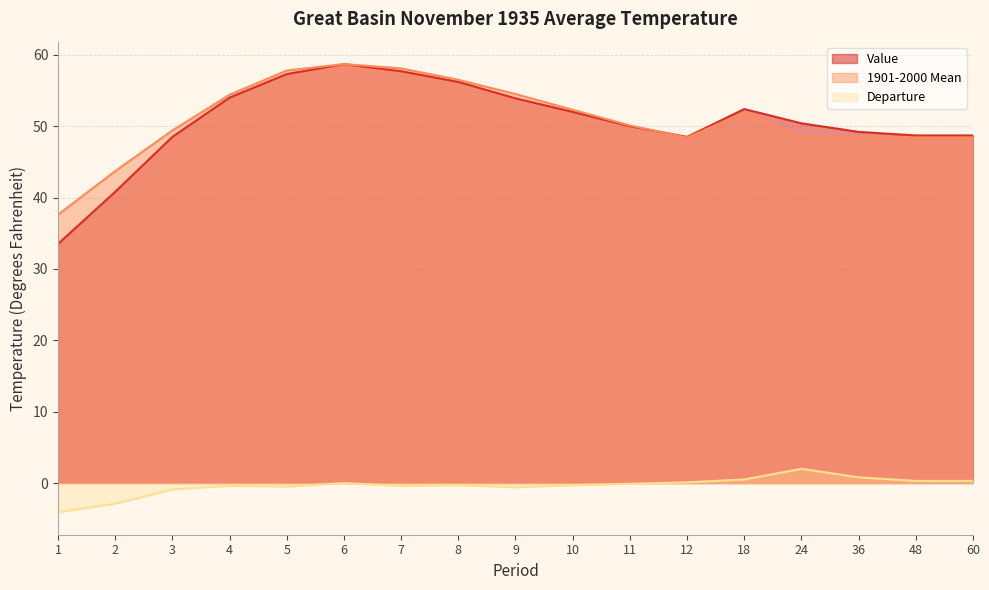

What is the difference between the maximum and second lowest values in the 1901-2000 Mean series?

15.0